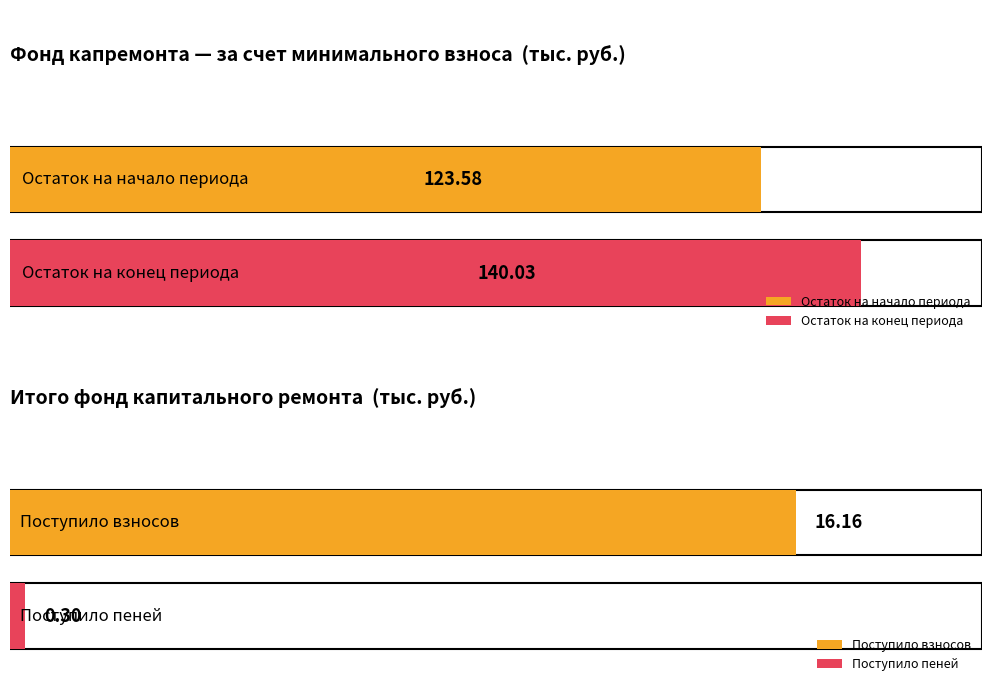

The value of за счет минимального взноса at Остаток на начало is 78.6. True or false?

False